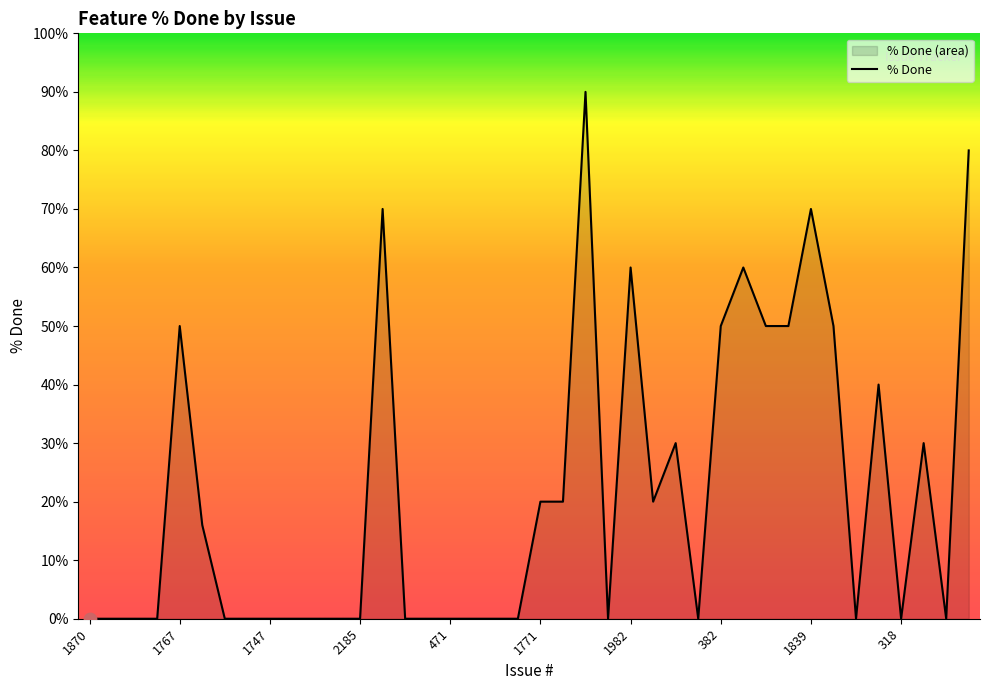

Approximately how many times larger is the value at 1771 compared to 1993?

0.4